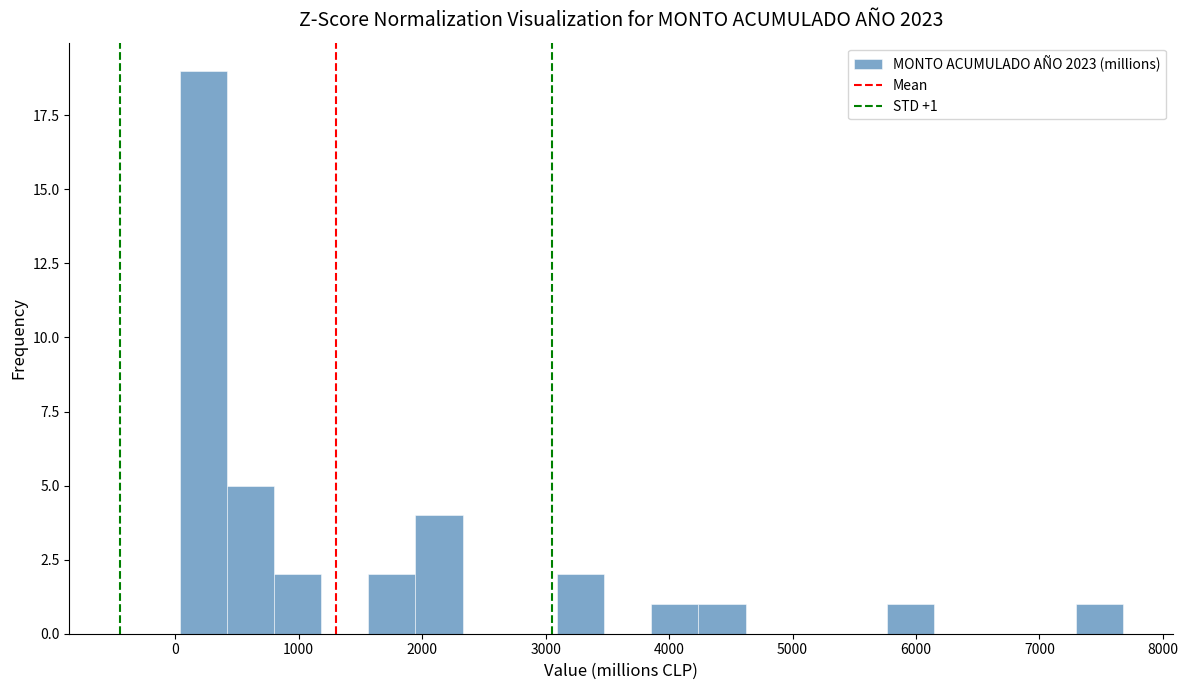

Read against the x-axis, roughly where is the centre of the tallest bar?

200